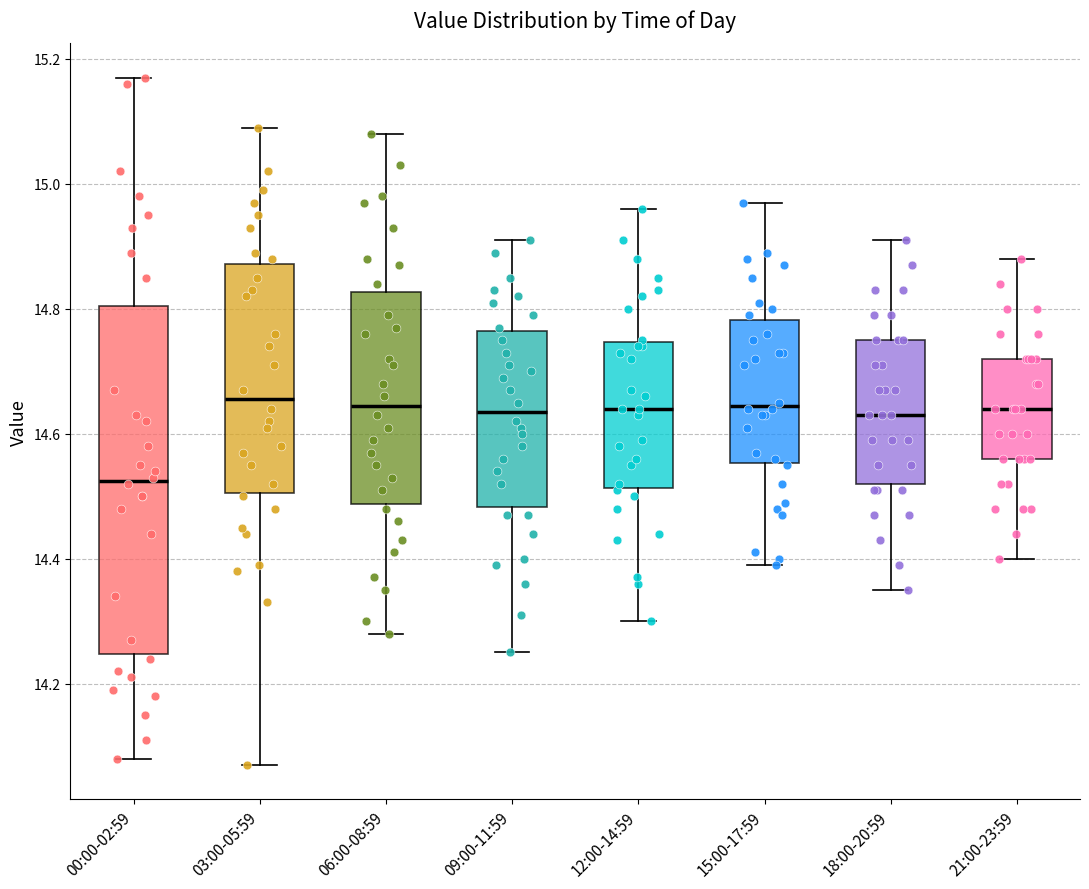

Where is the upper edge of the box for 15:00-17:59 on the y-axis? The values are not printed on the chart, so give them approximately, as read against the axis.

14.78